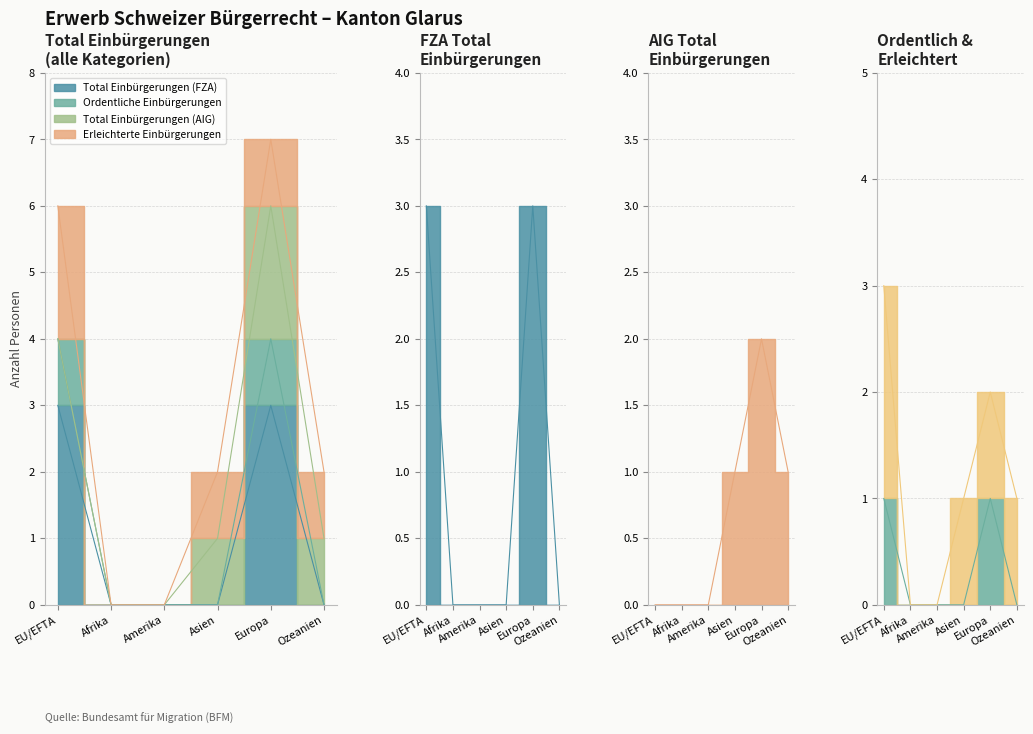

What position from the right is Amerika?

4